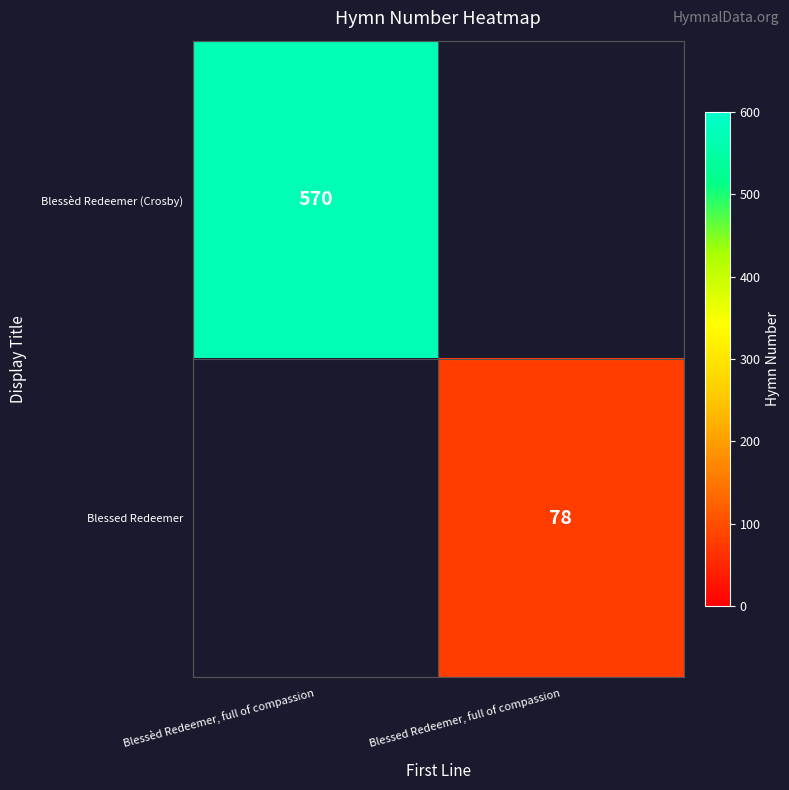

The value of Blessed Redeemer at Blessed Redeemer, full of compassion is 78. True or false?

True